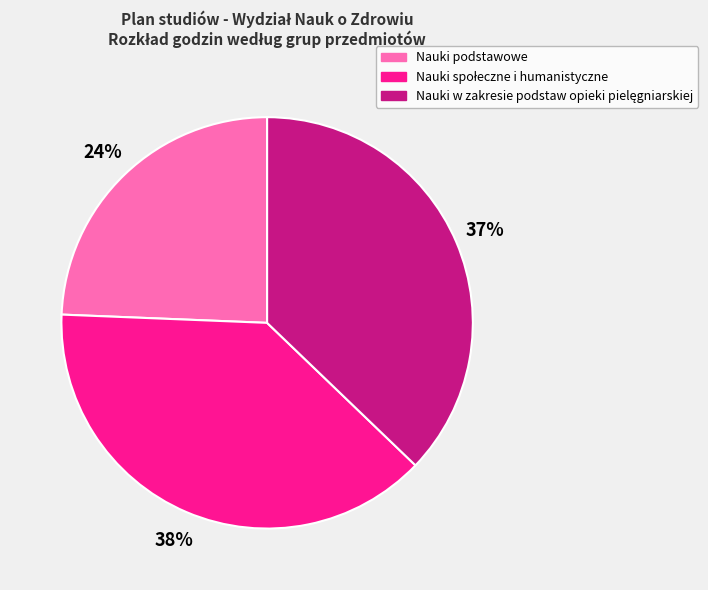

True or false: Nauki podstawowe accounts for 24% of the total.

True